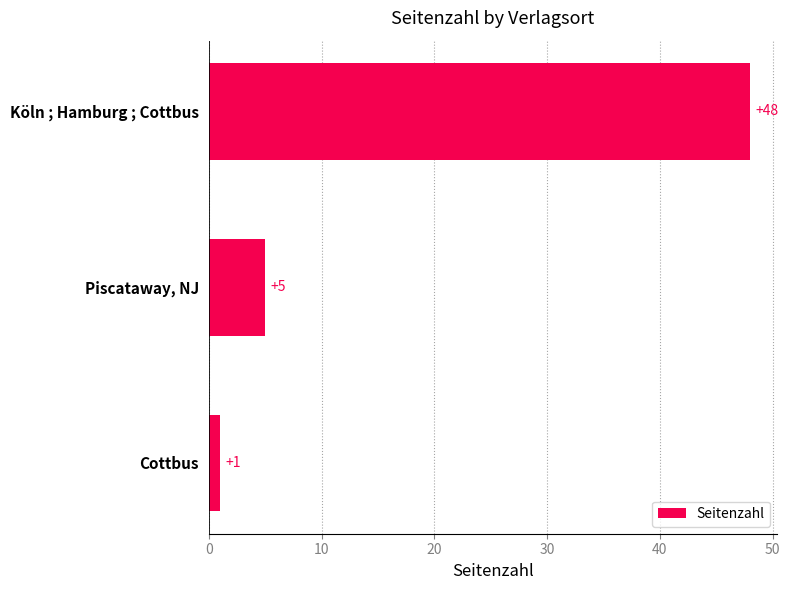

List the labels in order of value, smallest first.

Cottbus, Piscataway, NJ, Köln ; Hamburg ; Cottbus